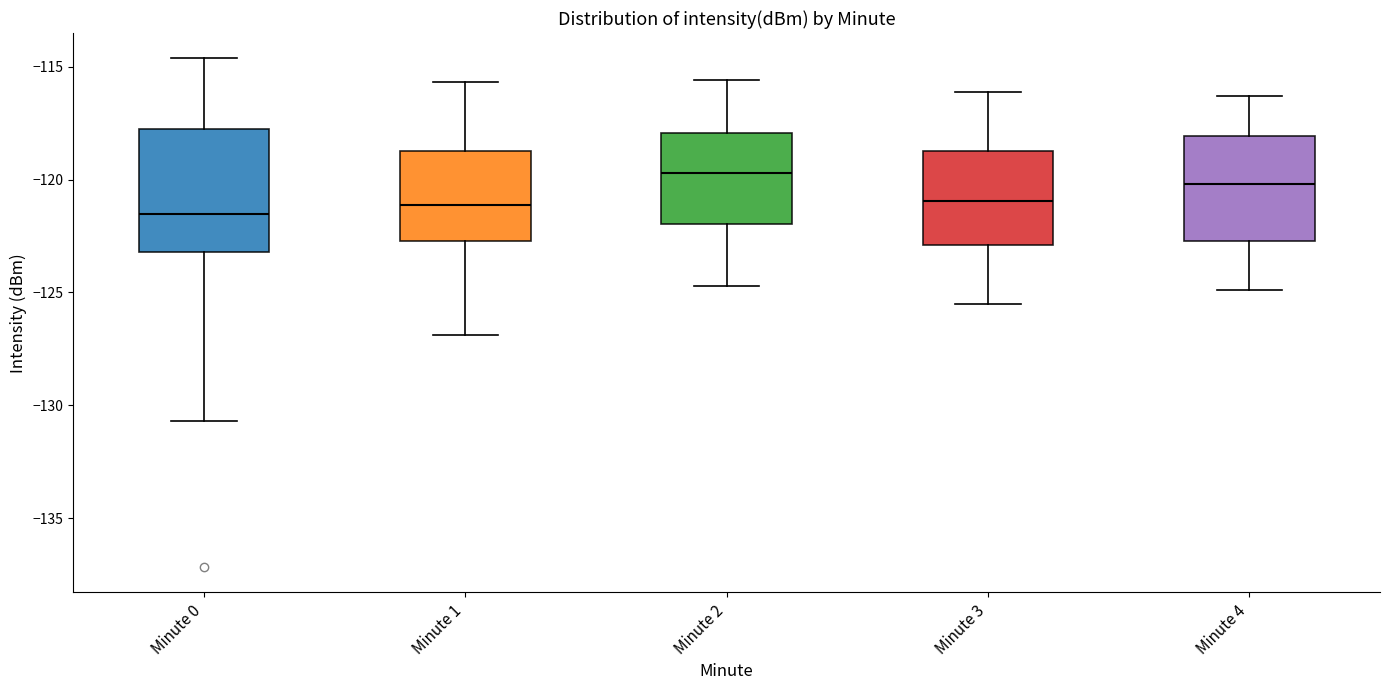

Reading left to right, transcribe this box plot: for each box, give where its median line is, the range the box spans, and where its two whiskers end, as read against the y-axis. The values are not printed on the chart, so give them approximately, as read against the axis.

Minute 0: median -121.5, box -123.0 to -118.0, whiskers -130.5 to -114.5
Minute 1: median -121.0, box -122.5 to -119.0, whiskers -127.0 to -115.5
Minute 2: median -119.5, box -122.0 to -118.0, whiskers -124.5 to -115.5
Minute 3: median -121.0, box -123.0 to -118.5, whiskers -125.5 to -116.0
Minute 4: median -120.0, box -122.5 to -118.0, whiskers -125.0 to -116.5